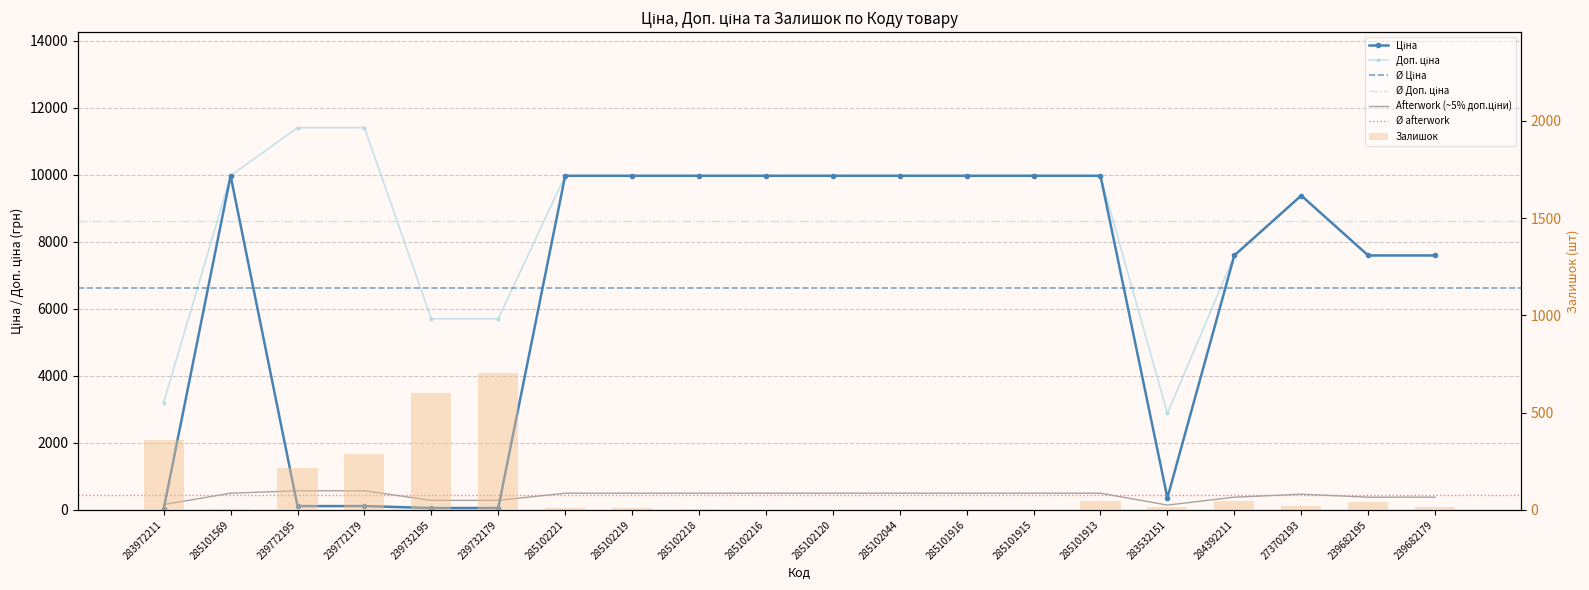

At which category is the sum across all series the highest?

285101913